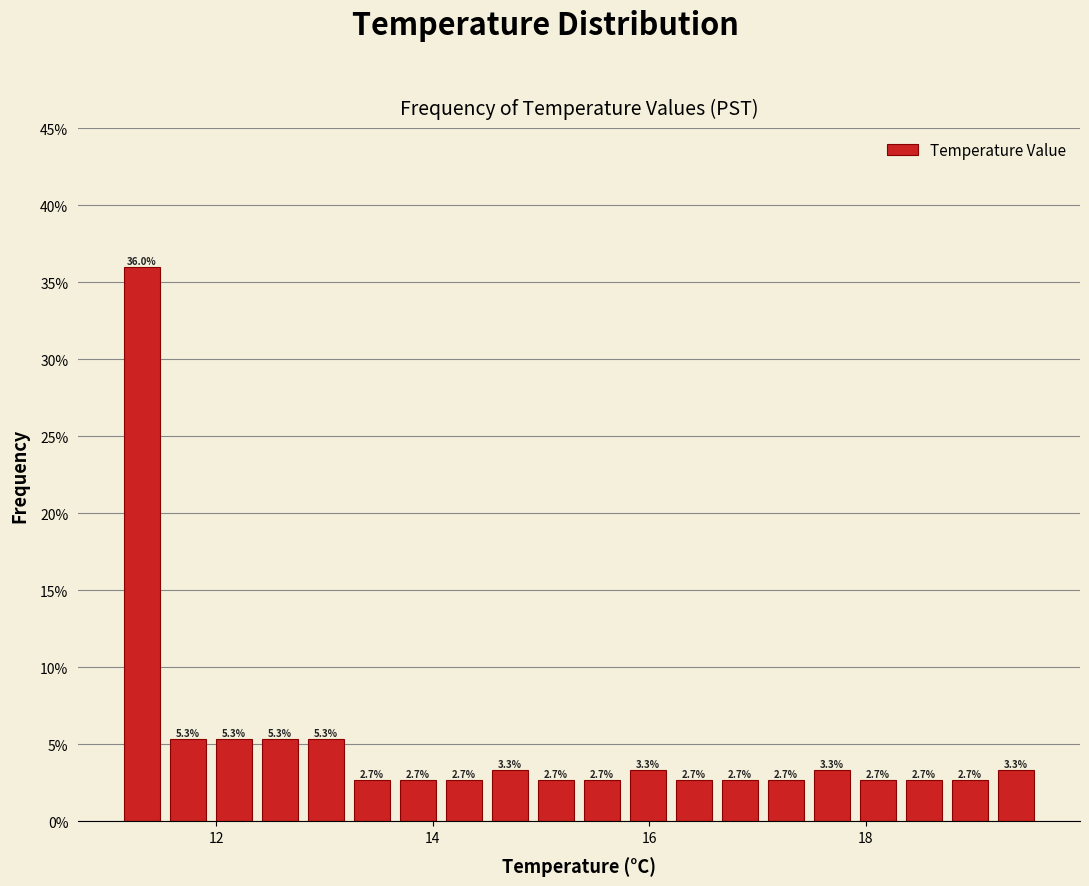

Read against the x-axis, roughly where is the centre of the tallest bar?

11.4